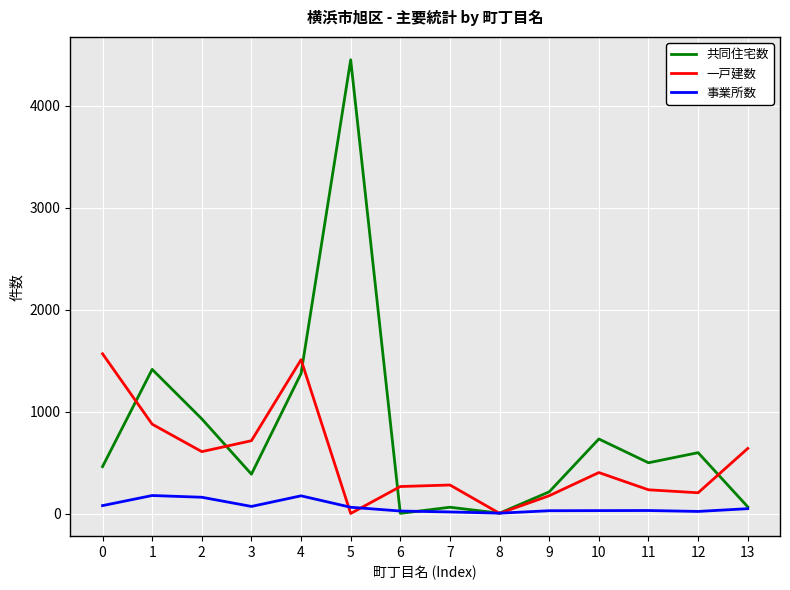

At which category is the sum across all series the highest?

5